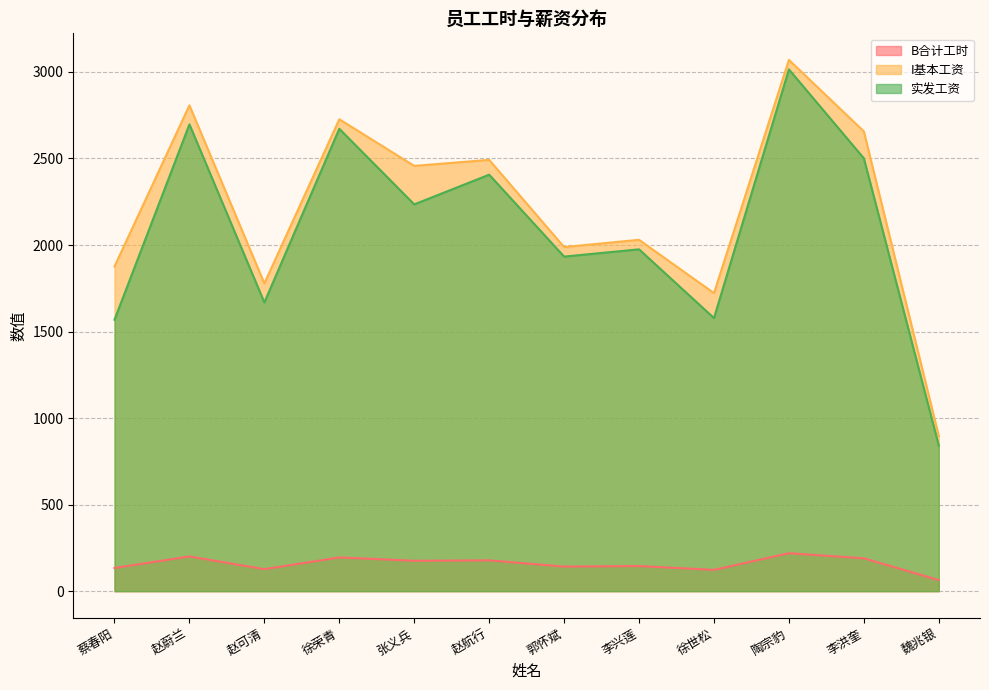

True or false: 实发工资 has a value of 841.0 at 魏兆银.

True